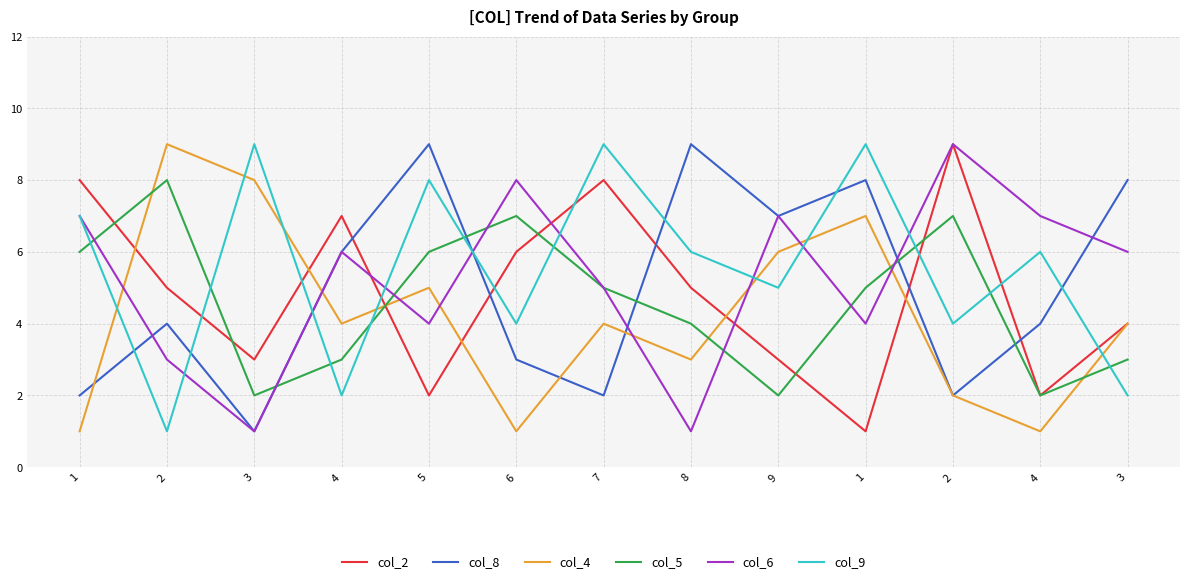

What are all the series names shown in the legend?

col_2, col_8, col_4, col_5, col_6, col_9